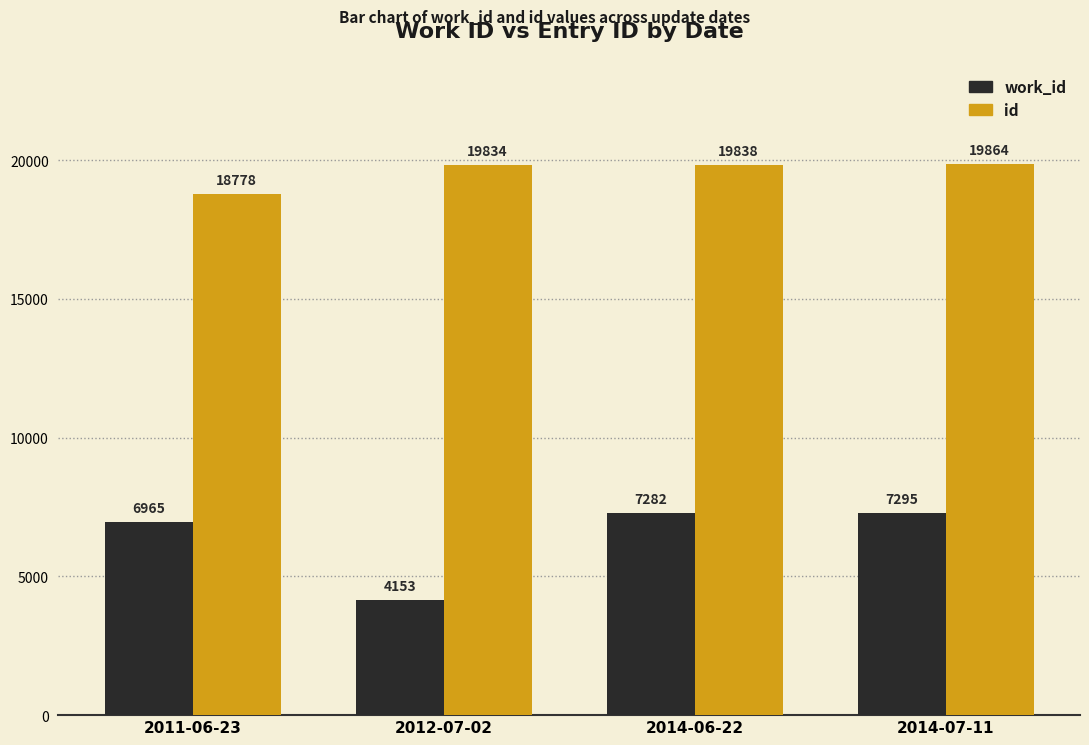

List the series in order of their overall mean, lowest first.

work_id, id